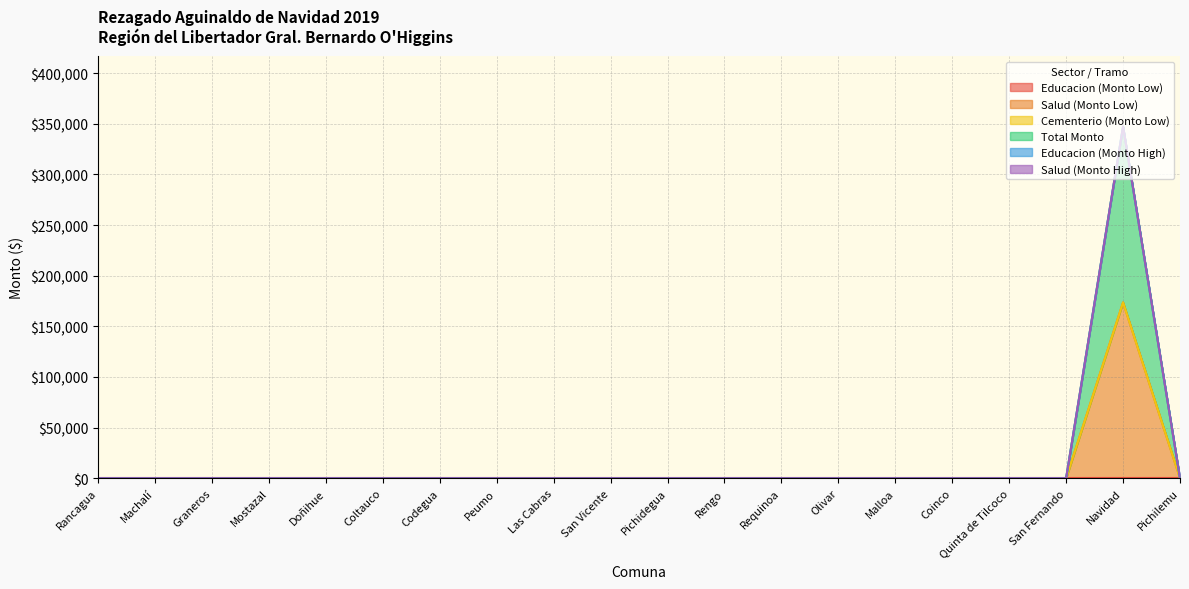

At which label does Educacion (Monto High) reach its minimum?

Rancagua